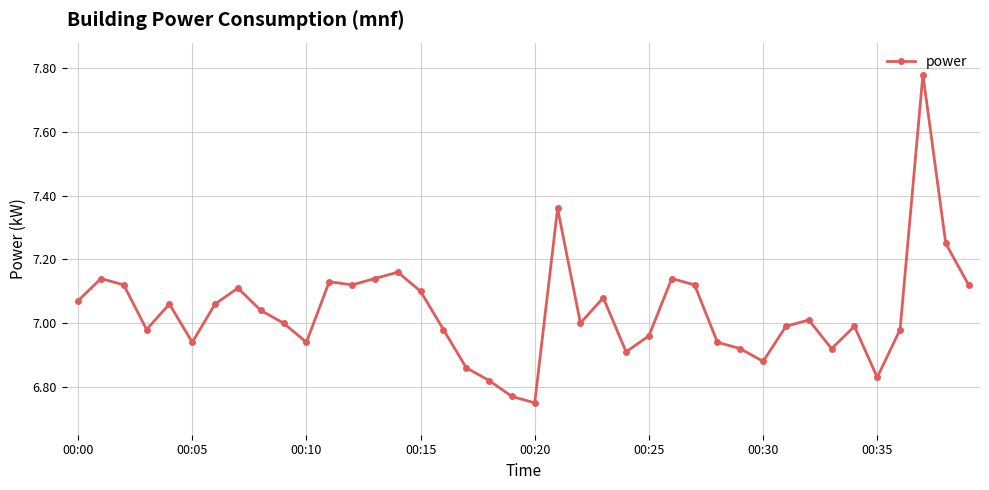

True or false: there are more than 0 points higher than both neighbors.

True